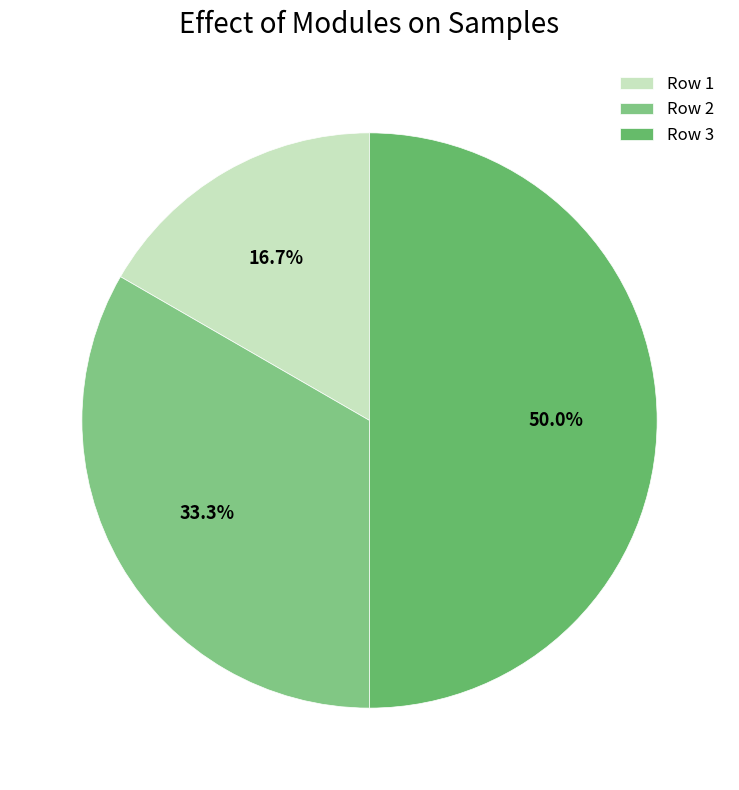

Does Row 2 represent more than half of the total?

No